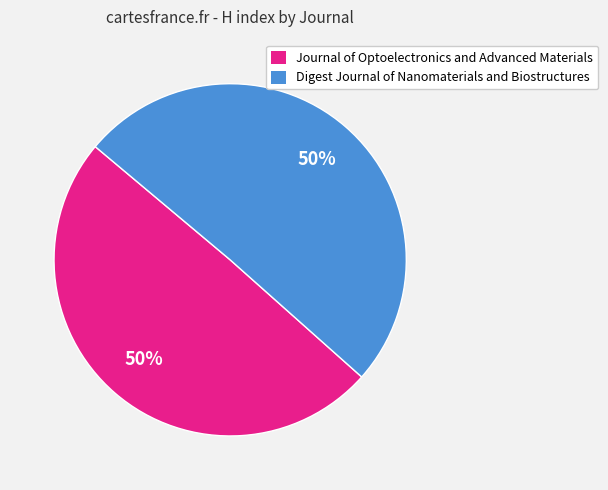

To the nearest percent, what is the combined percentage of Digest Journal of Nanomaterials and Biostructures and Journal of Optoelectronics and Advanced Materials?

100%